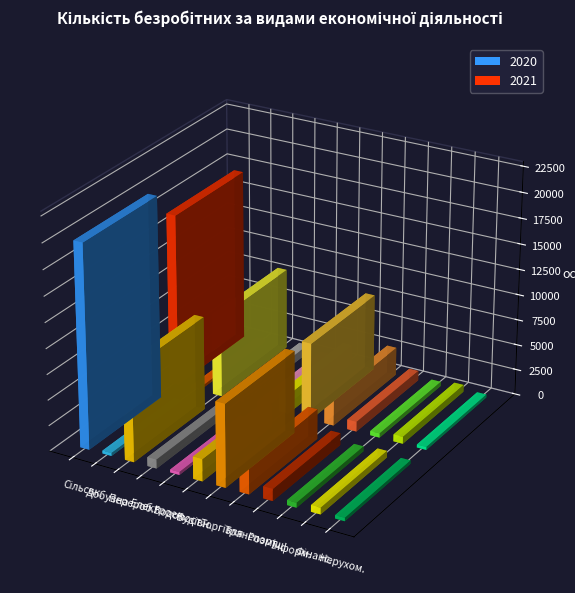

What is the lowest value of the 2021 series?

249